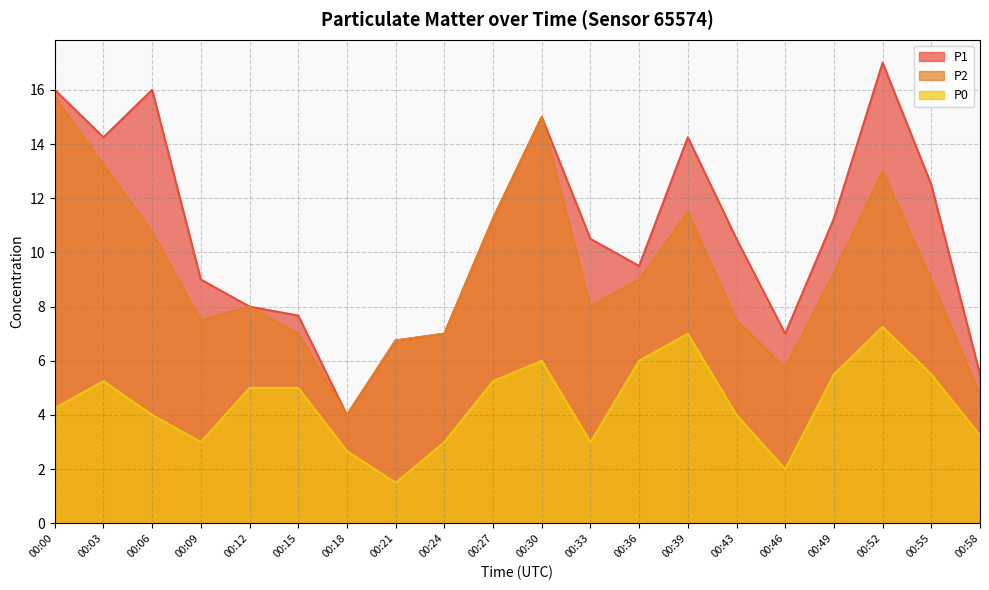

Which has a higher value, 00:21 or 00:58?

00:21